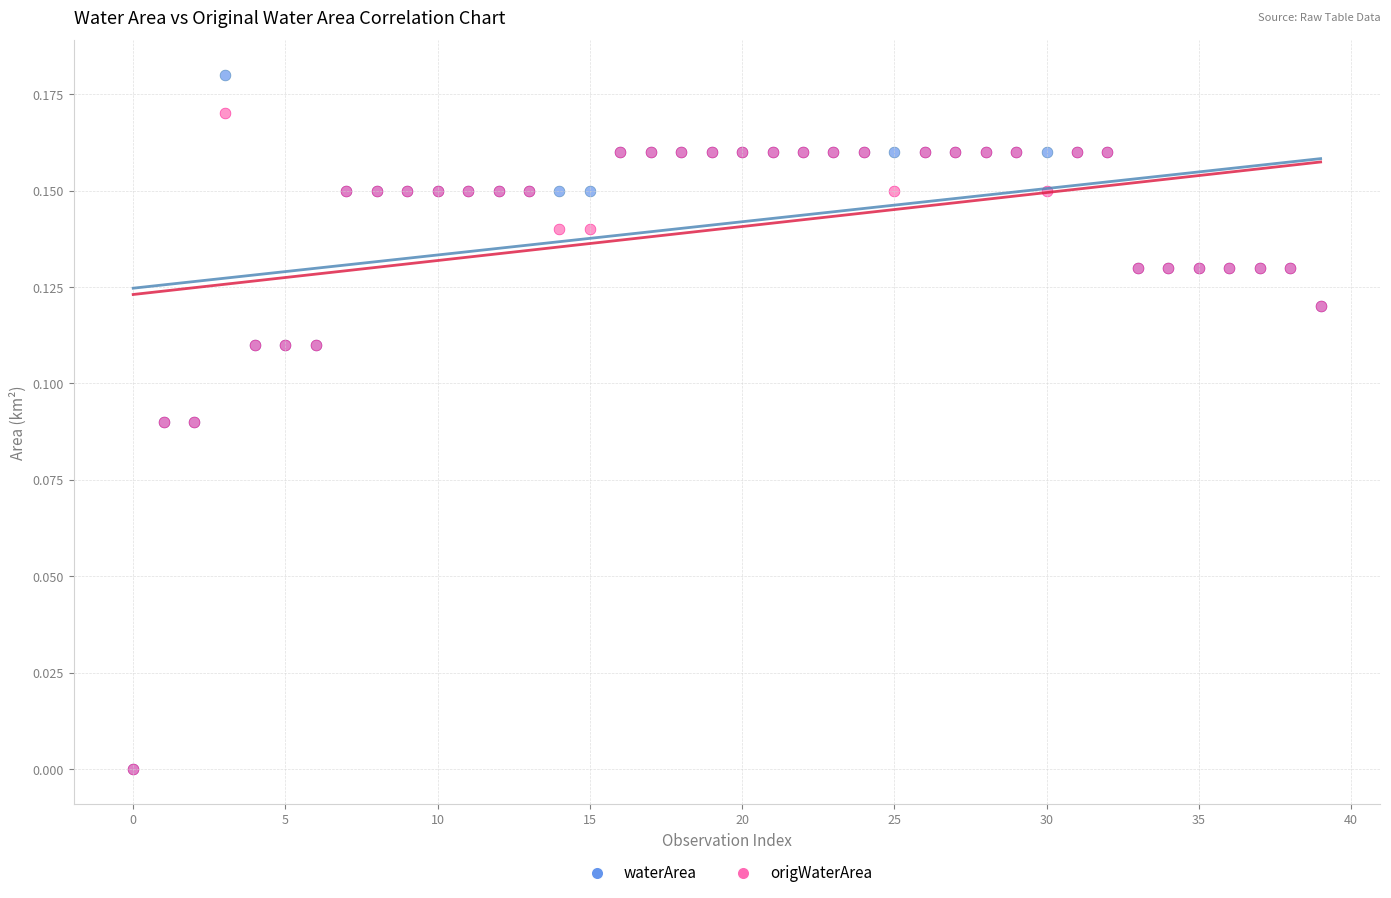

Which series contains the highest Y value?

waterArea